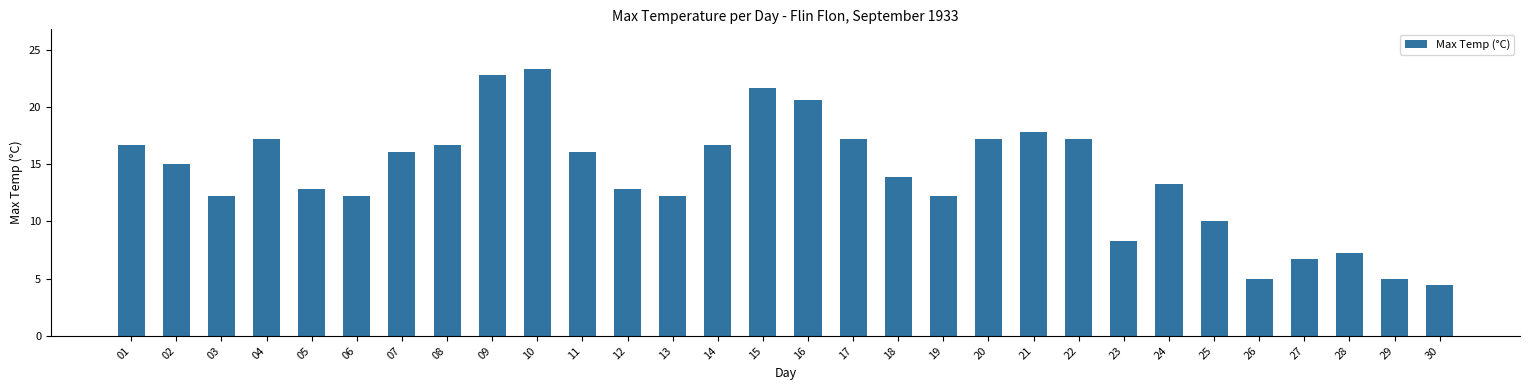

What is the smallest value displayed?

4.4